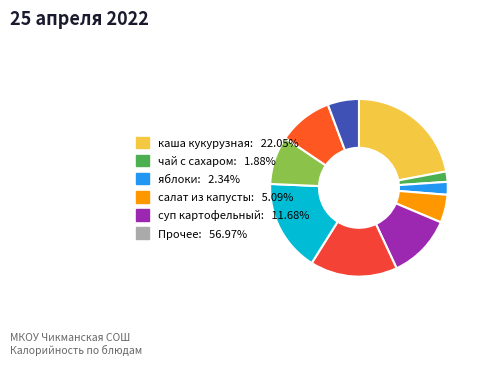

How many slices are in this pie chart?

10